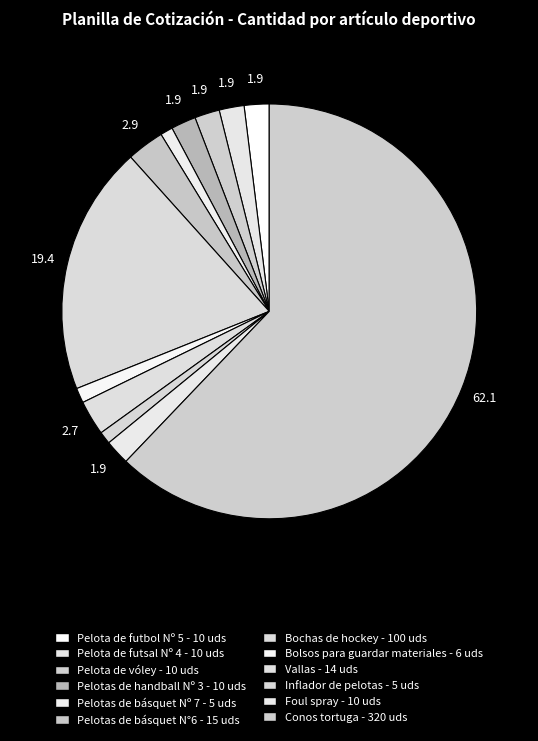

The Vallas slice represents 1% of the pie. True or false?

False